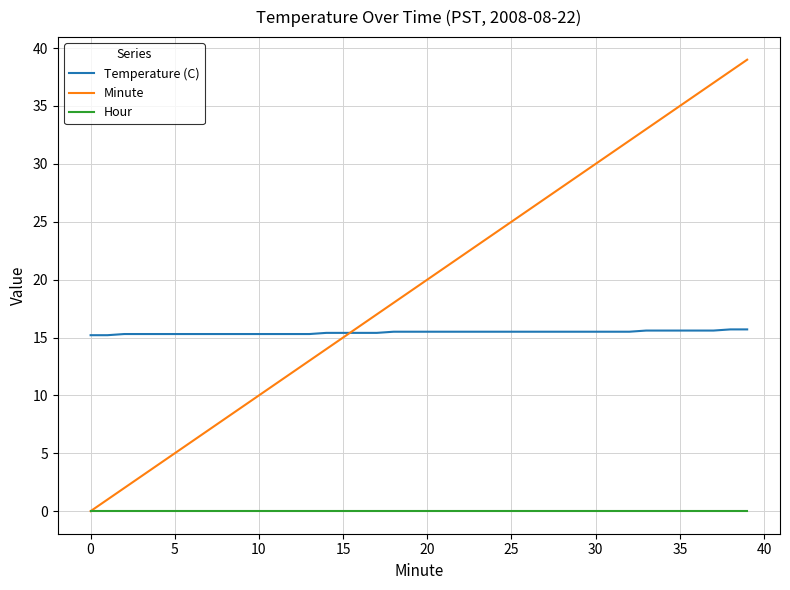

List the series in order of their overall mean, highest first.

Minute, Temperature (C), Hour